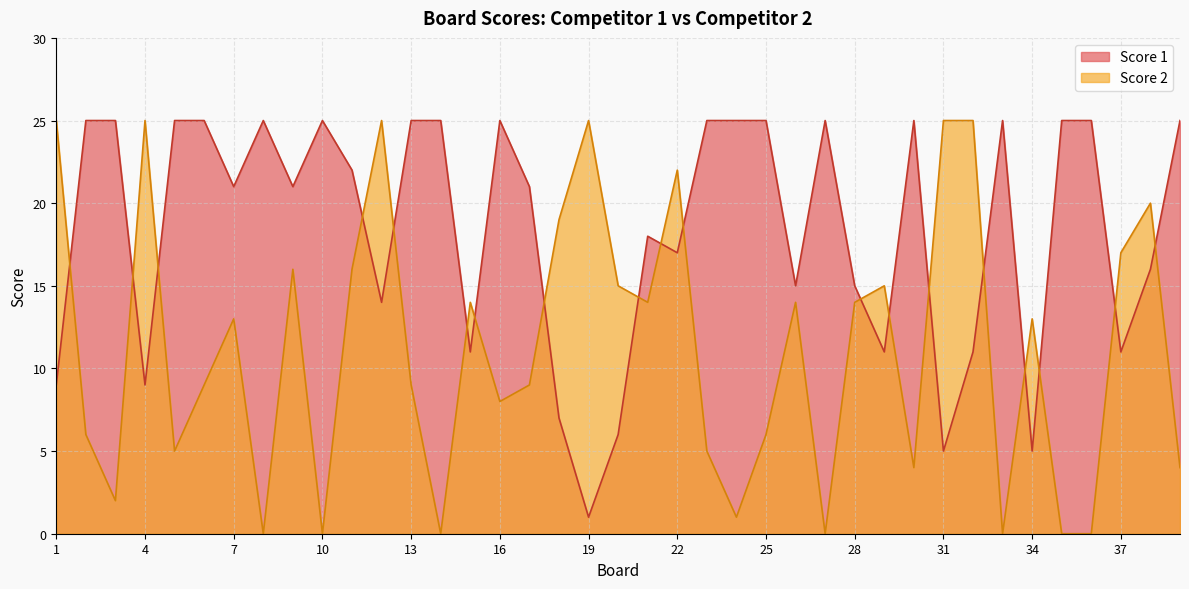

How many intersections are there between Score 2 and Score 1?

19